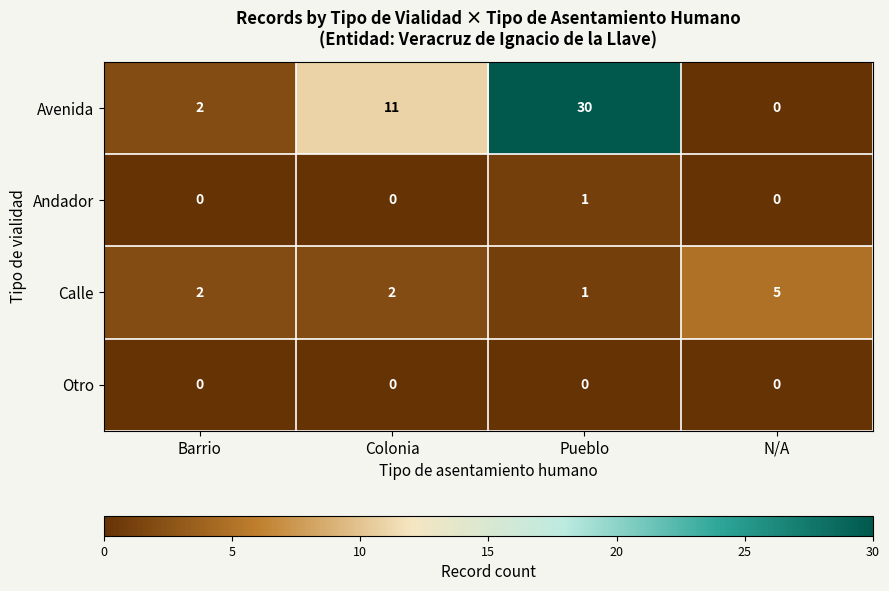

Reading right to left, extract all data points from this chart.

Avenida: N/A=0	Pueblo=30	Colonia=11	Barrio=2
Andador: N/A=0	Pueblo=1	Colonia=0	Barrio=0
Calle: N/A=5	Pueblo=1	Colonia=2	Barrio=2
Otro: N/A=0	Pueblo=0	Colonia=0	Barrio=0